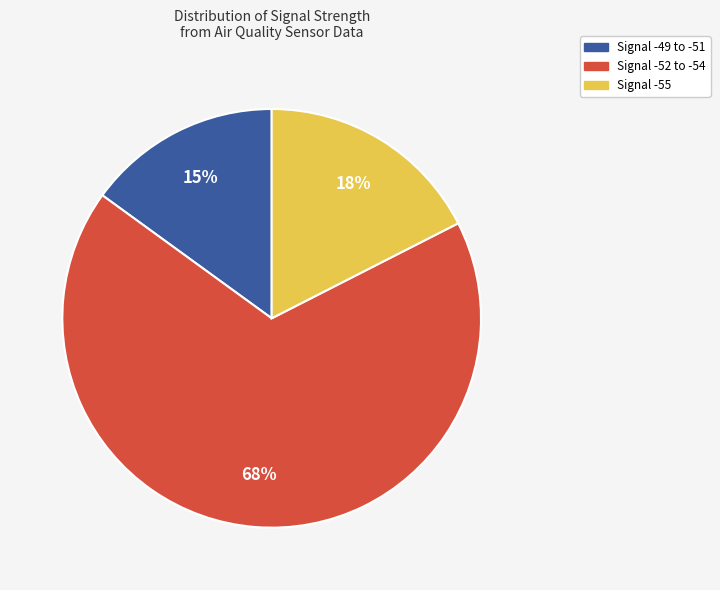

To the nearest percent, what is the average slice percentage?

33%